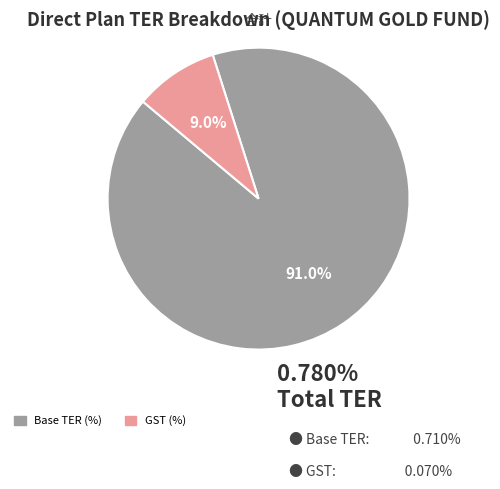

Is there any slice that represents more than half of the pie?

Yes